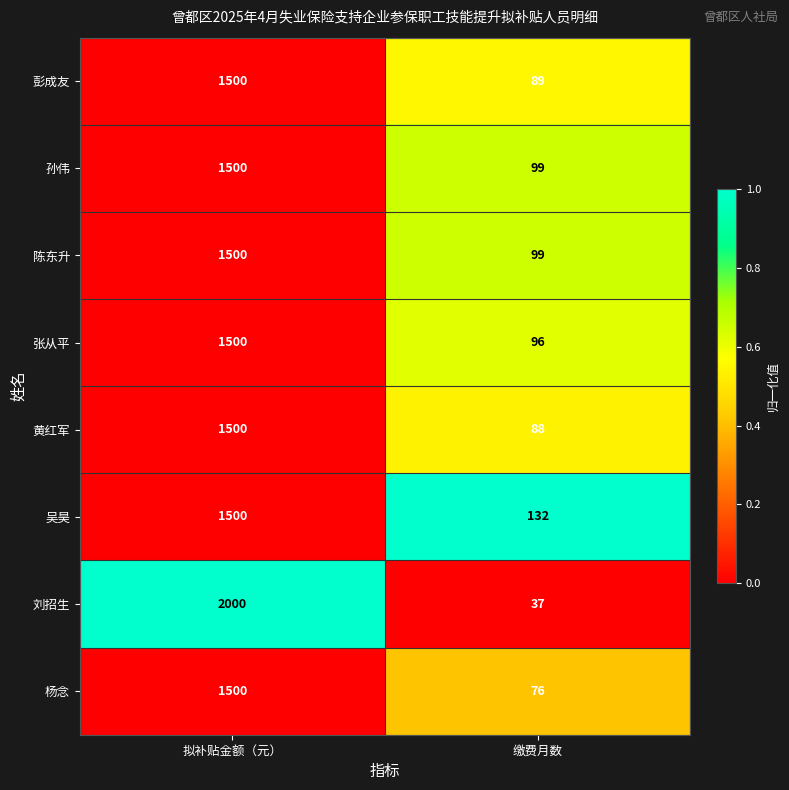

Reading left to right, list all the values displayed in this chart.

彭成友: 1500	89
孙伟: 1500	99
陈东升: 1500	99
张从平: 1500	96
黄红军: 1500	88
吴昊: 1500	132
刘招生: 2000	37
杨念: 1500	76